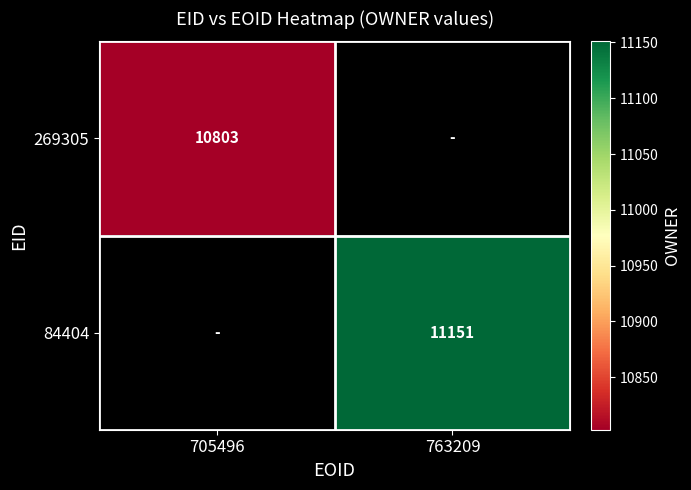

True or false: 84404 has a value of 5633 at 763209.

False